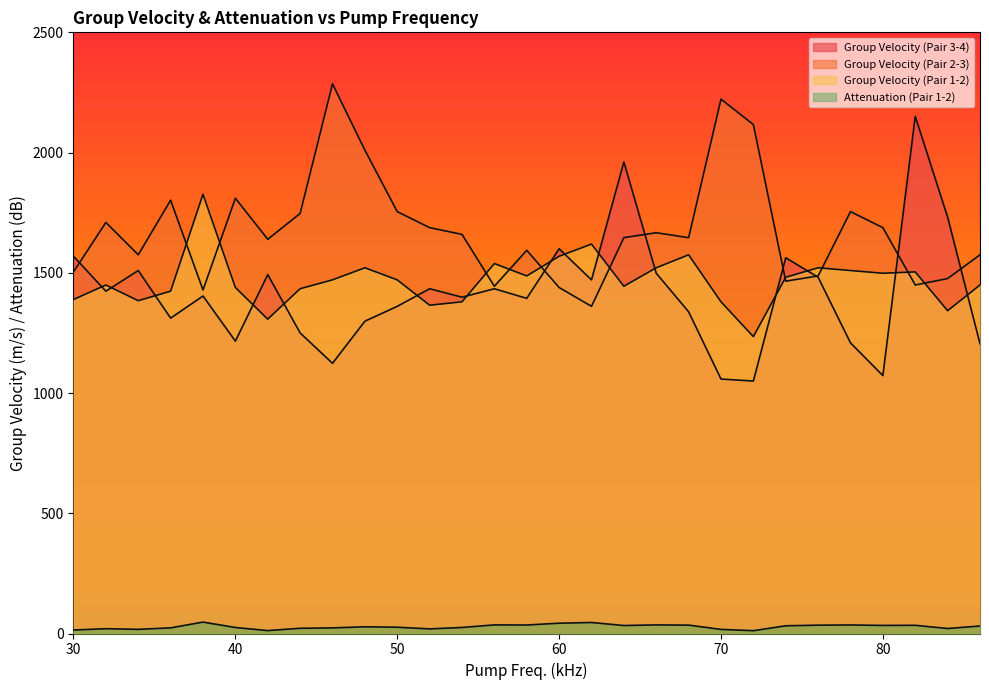

In Group Velocity (Pair 3-4), how many points are higher than both neighbors (excluding endpoints)?

9